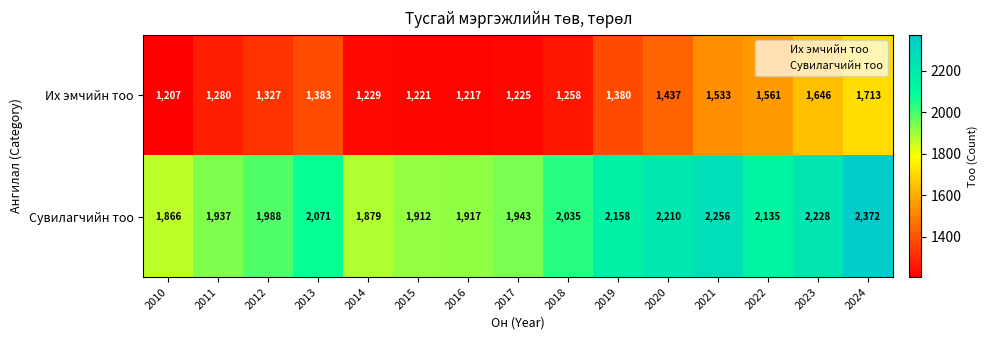

Reading right to left, what are all the values shown in this chart?

Их эмчийн тоо: 1713	1646	1561	1533	1437	1380	1258	1225	1217	1221	1229	1383	1327	1280	1207
Сувилагчийн тоо: 2372	2228	2135	2256	2210	2158	2035	1943	1917	1912	1879	2071	1988	1937	1866